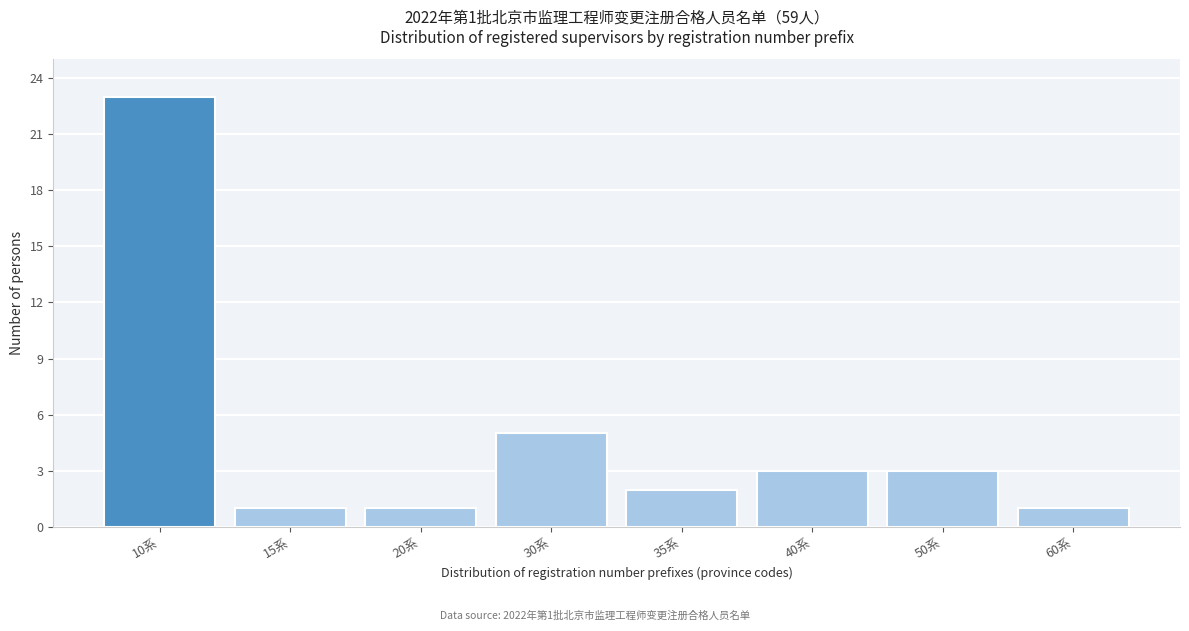

Reading left to right, transcribe all the data shown in this chart.

23	1	1	5	2	3	3	1